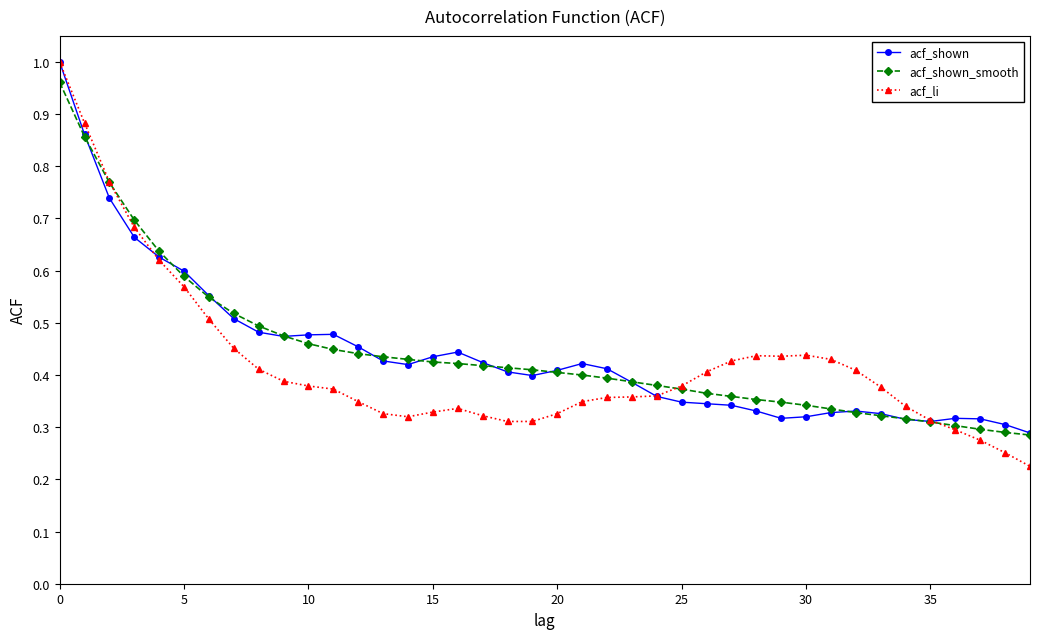

Which series has the largest range (max minus min)?

acf_li